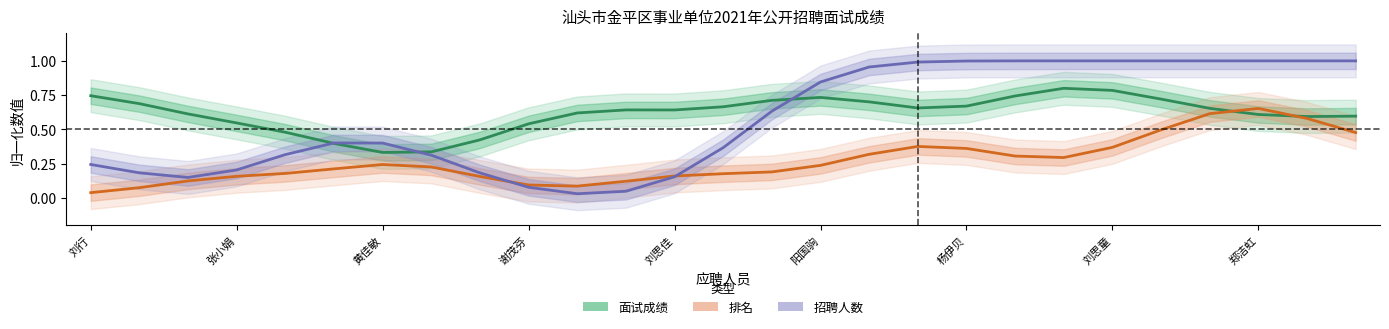

What is the sum of the 面试成绩 values at 23 and 11?

1.3